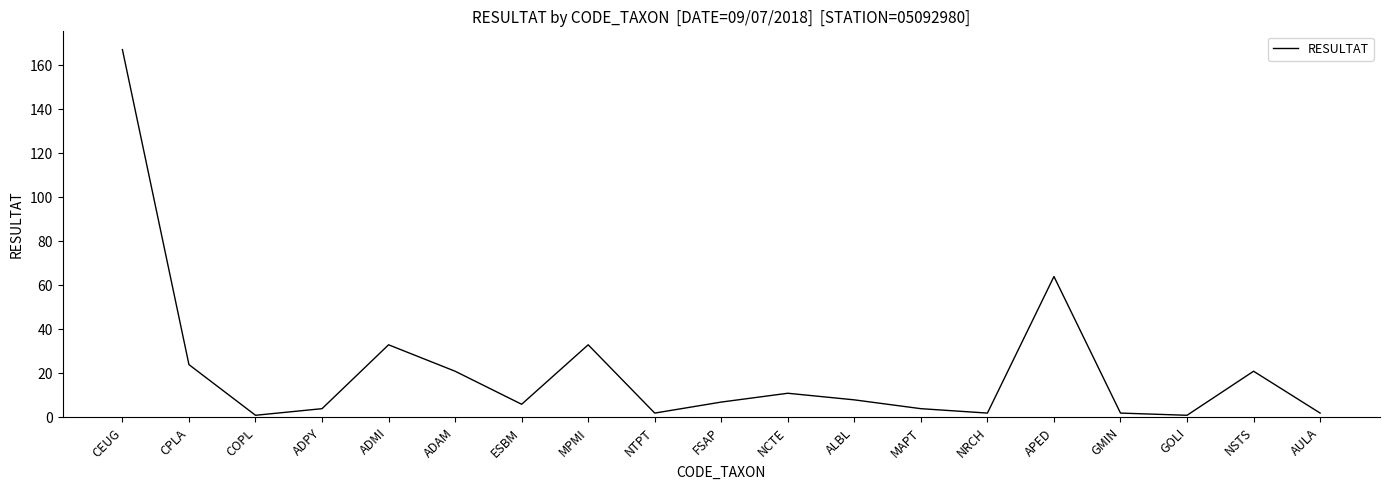

Reading right to left, extract all data points from this chart.

2	21	1	2	64	2	4	8	11	7	2	33	6	21	33	4	1	24	167